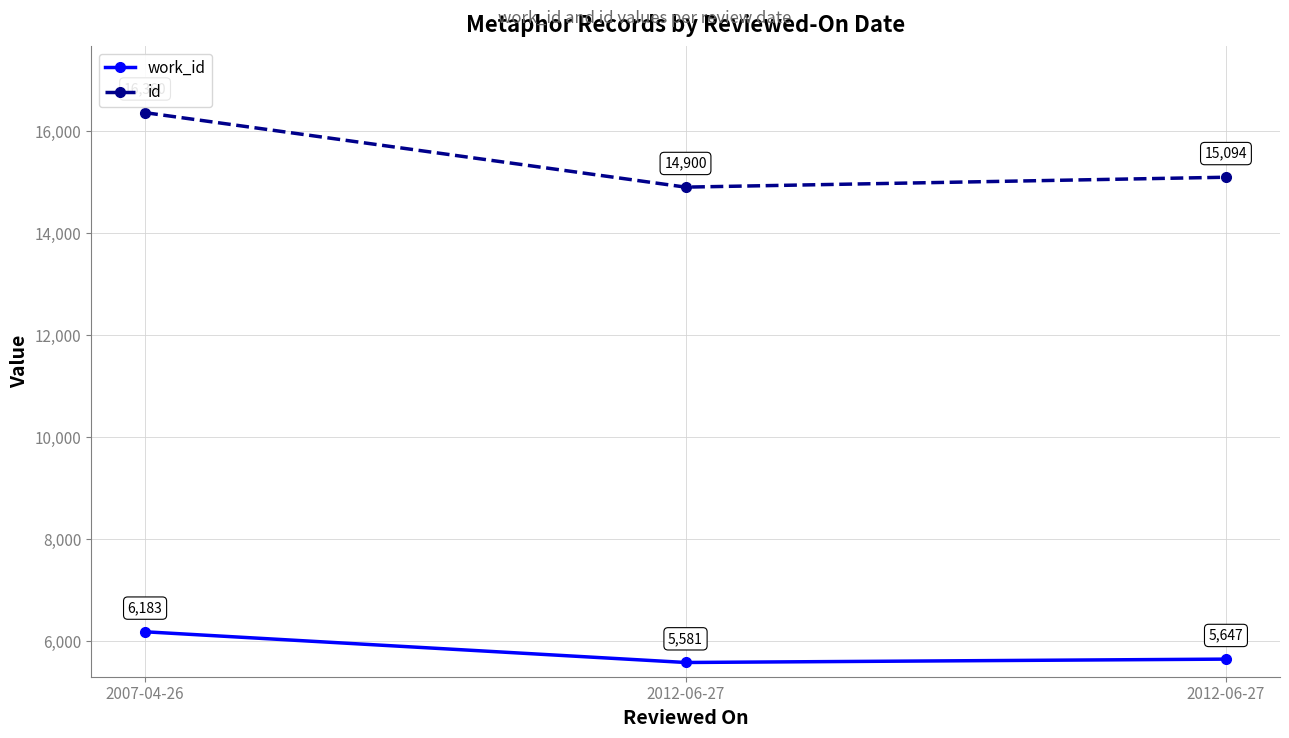

How many categories are shown in the chart?

3